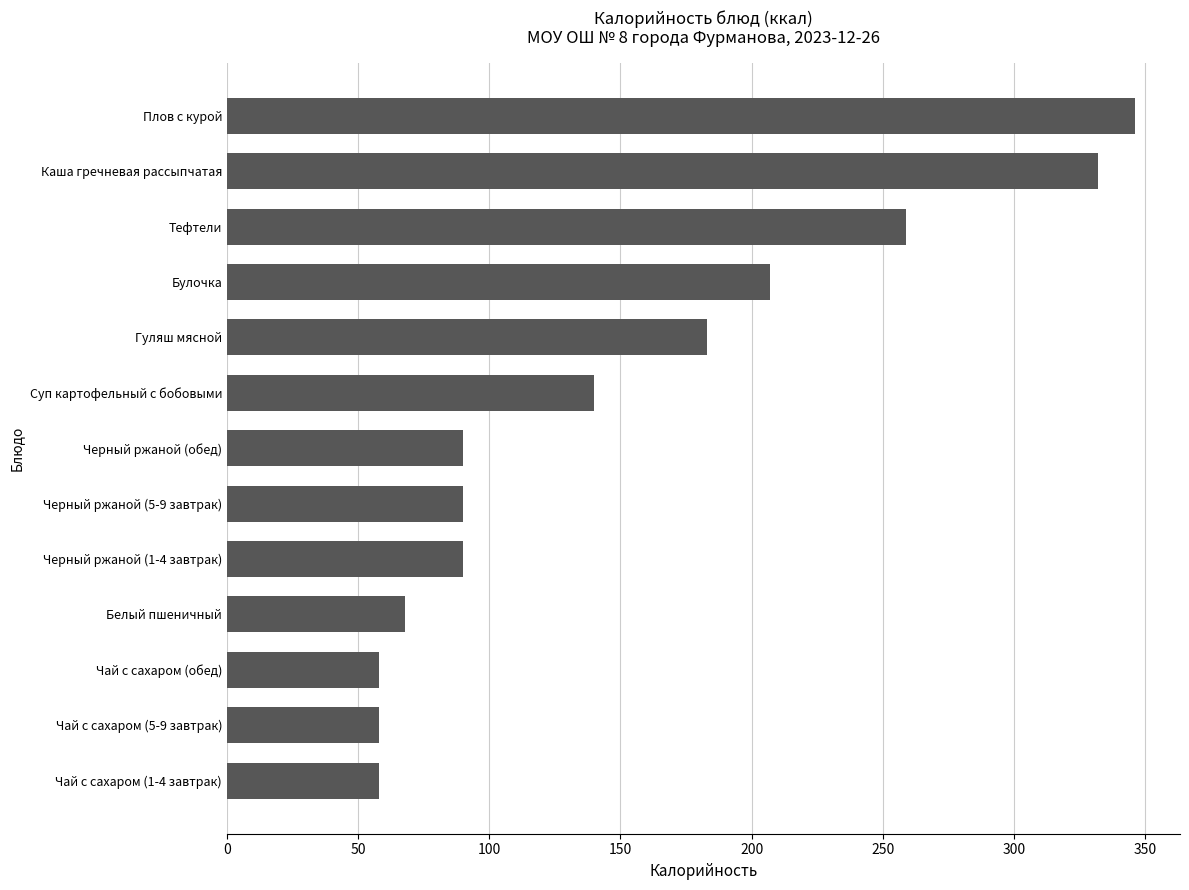

Is it true that the value at Черный ржаной (1-4 завтрак) is 60?

False